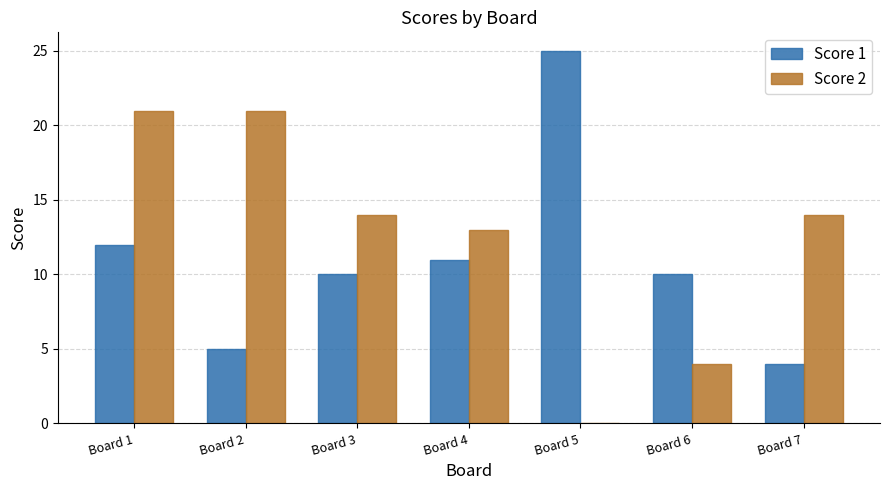

What is the sum of all Score 1 values?

77